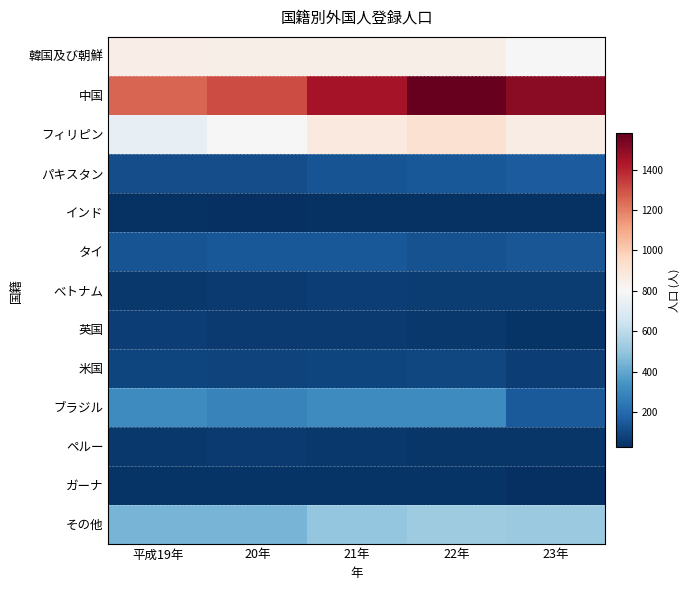

At 21年, list the series in order from largest to smallest.

中国, フィリピン, 韓国及び朝鮮, その他, ブラジル, タイ, パキスタン, 米国, べトナム, 英国, ペルー, ガーナ, インド